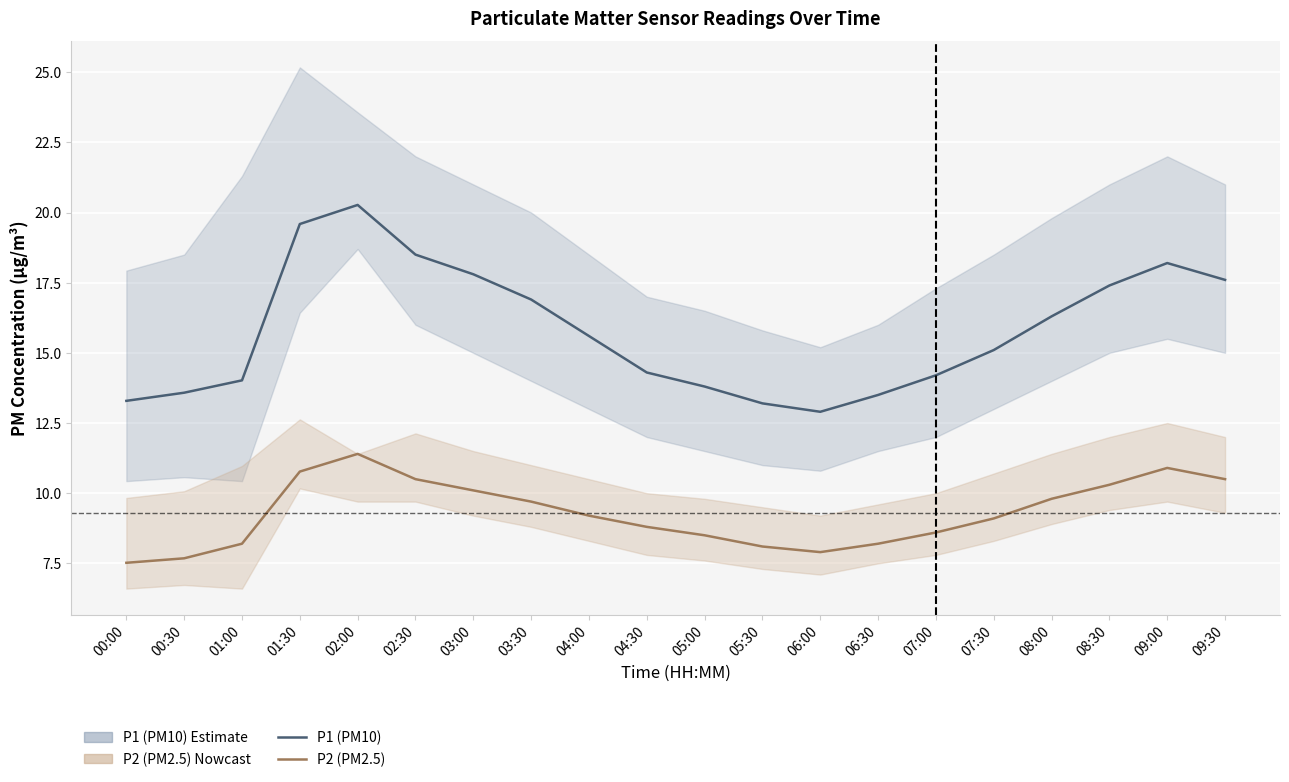

Reading left to right, what are all the values shown in this chart?

P1 (PM10): 00:00=13.3	00:30=13.6	01:00=14.0	01:30=19.6	02:00=20.3	02:30=18.5	03:00=17.8	03:30=16.9	04:00=15.6	04:30=14.3	05:00=13.8	05:30=13.2	06:00=12.9	06:30=13.5	07:00=14.2	07:30=15.1	08:00=16.3	08:30=17.4	09:00=18.2	09:30=17.6
P2 (PM2.5): 00:00=7.5	00:30=7.7	01:00=8.2	01:30=10.8	02:00=11.4	02:30=10.5	03:00=10.1	03:30=9.7	04:00=9.2	04:30=8.8	05:00=8.5	05:30=8.1	06:00=7.9	06:30=8.2	07:00=8.6	07:30=9.1	08:00=9.8	08:30=10.3	09:00=10.9	09:30=10.5